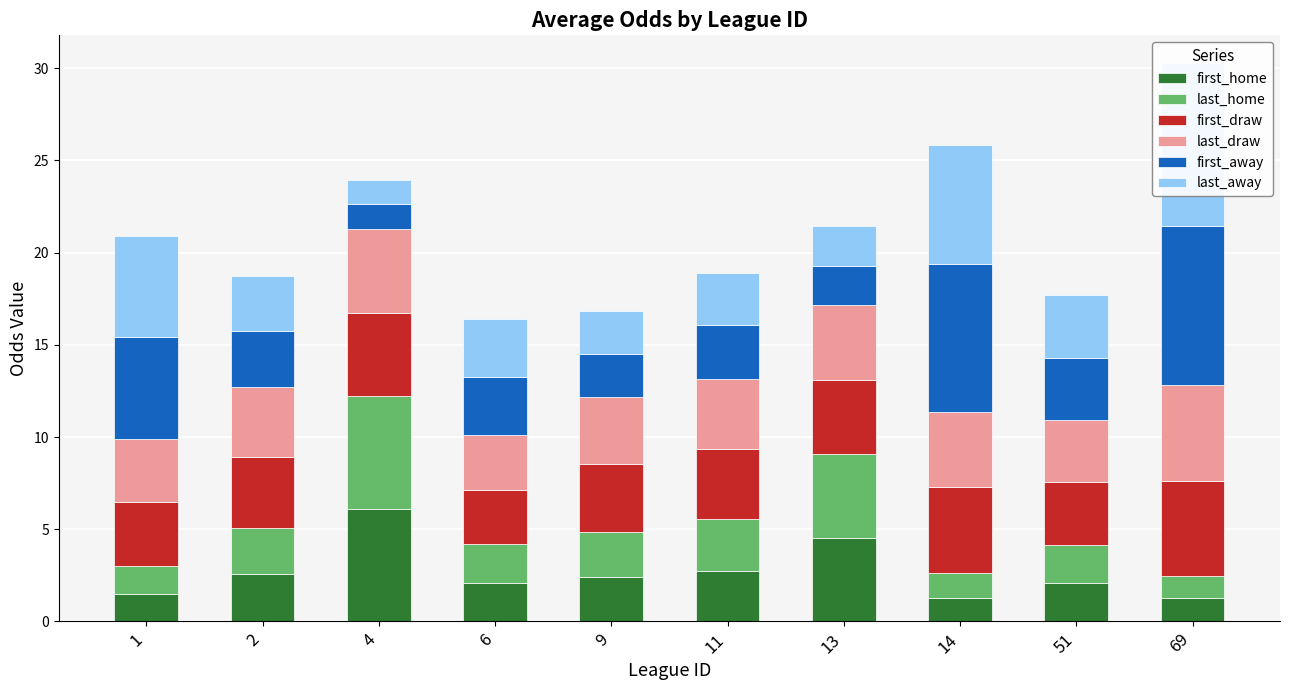

What is the value of the last_draw bar at the 1st from the left?

3.5